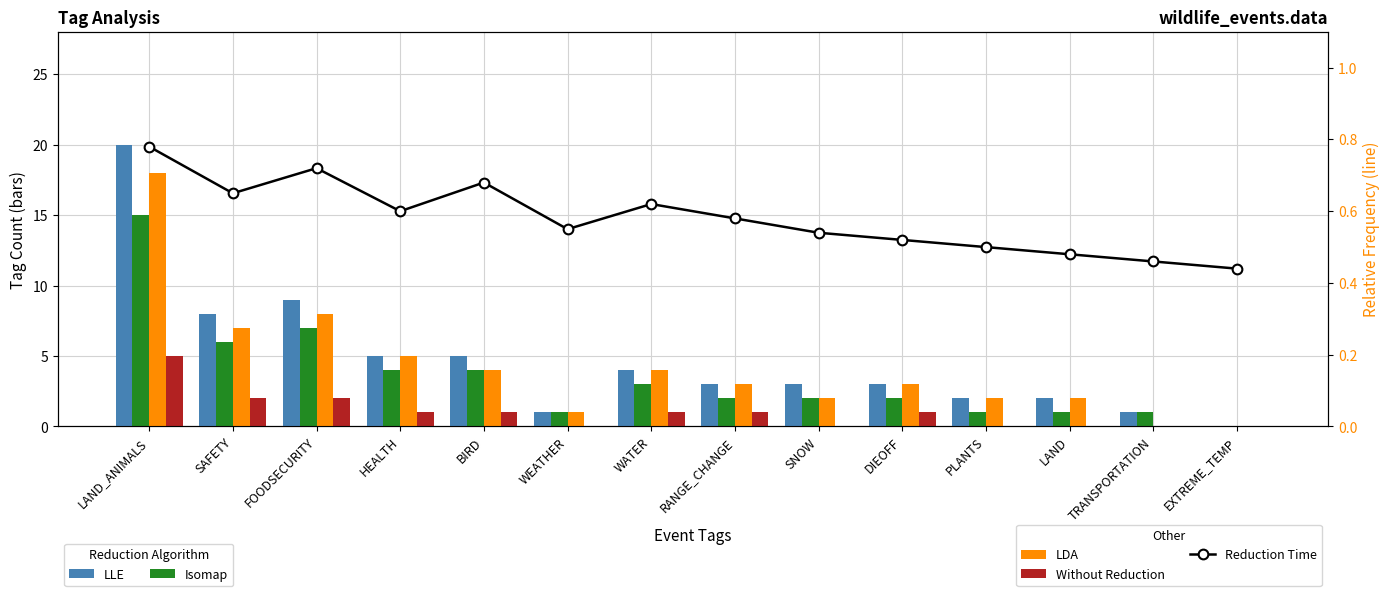

Rank the series at BIRD from lowest to highest value.

Reduction Time, Without Reduction, Isomap, LDA, LLE